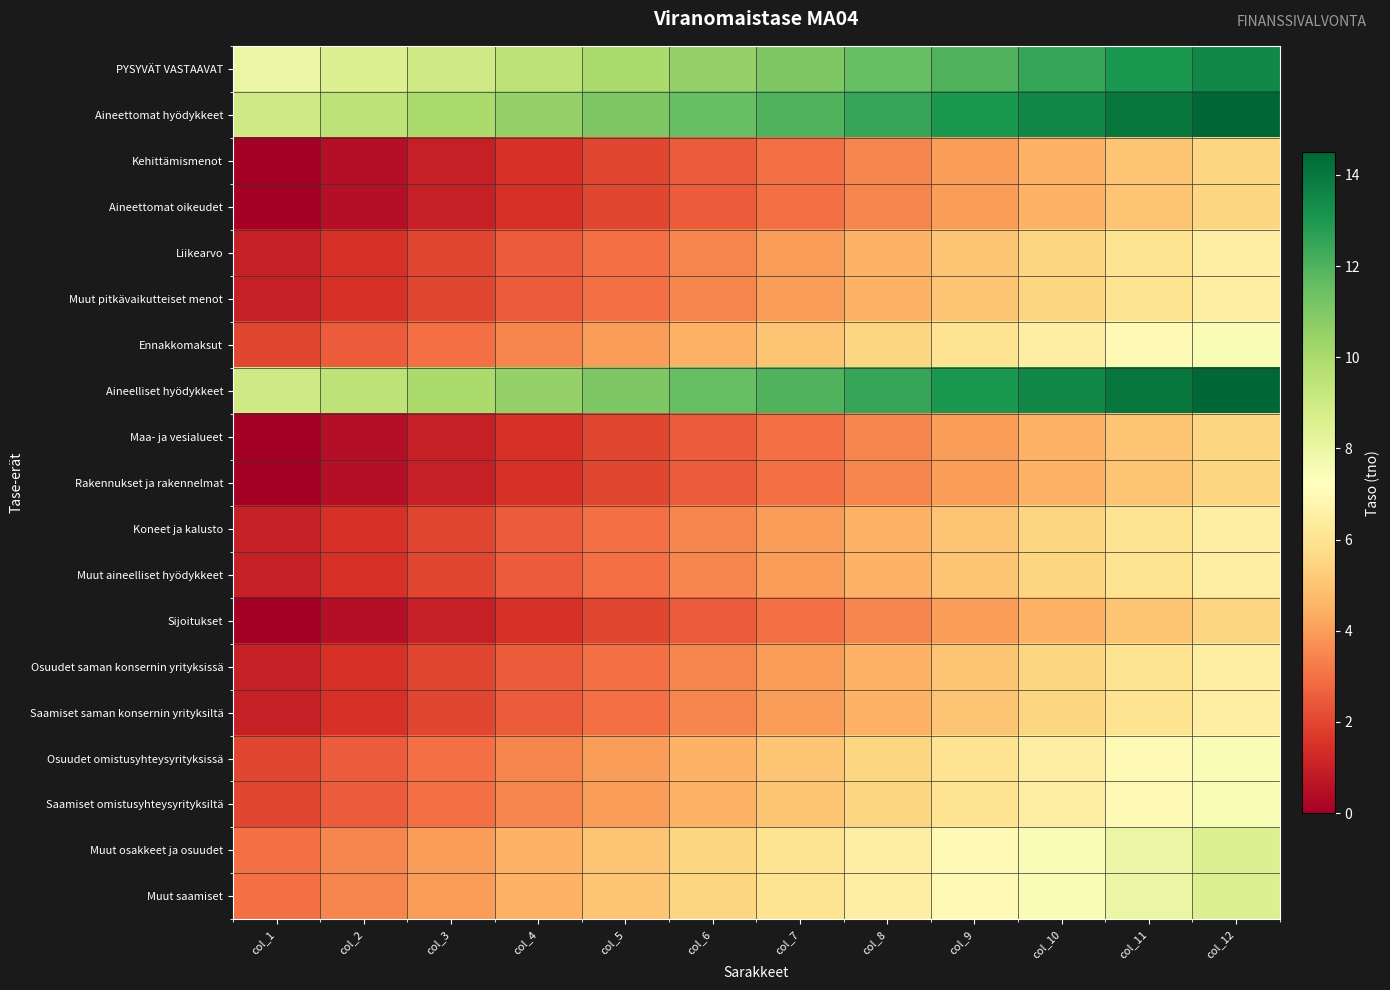

Reading right to left, what are all the values shown in this chart?

PYSYVÄT VASTAAVAT: col_12=13.5	col_11=13.0	col_10=12.5	col_9=12.0	col_8=11.5	col_7=11.0	col_6=10.5	col_5=10.0	col_4=9.5	col_3=9.0	col_2=8.5	col_1=8.0
Aineettomat hyödykkeet: col_12=14.5	col_11=14.0	col_10=13.5	col_9=13.0	col_8=12.5	col_7=12.0	col_6=11.5	col_5=11.0	col_4=10.5	col_3=10.0	col_2=9.5	col_1=9.0
Kehittämismenot: col_12=5.5	col_11=5.0	col_10=4.5	col_9=4.0	col_8=3.5	col_7=3.0	col_6=2.5	col_5=2.0	col_4=1.5	col_3=1.0	col_2=0.5	col_1=0.0
Aineettomat oikeudet: col_12=5.5	col_11=5.0	col_10=4.5	col_9=4.0	col_8=3.5	col_7=3.0	col_6=2.5	col_5=2.0	col_4=1.5	col_3=1.0	col_2=0.5	col_1=0.0
Liikearvo: col_12=6.5	col_11=6.0	col_10=5.5	col_9=5.0	col_8=4.5	col_7=4.0	col_6=3.5	col_5=3.0	col_4=2.5	col_3=2.0	col_2=1.5	col_1=1.0
Muut pitkävaikutteiset menot: col_12=6.5	col_11=6.0	col_10=5.5	col_9=5.0	col_8=4.5	col_7=4.0	col_6=3.5	col_5=3.0	col_4=2.5	col_3=2.0	col_2=1.5	col_1=1.0
Ennakkomaksut: col_12=7.5	col_11=7.0	col_10=6.5	col_9=6.0	col_8=5.5	col_7=5.0	col_6=4.5	col_5=4.0	col_4=3.5	col_3=3.0	col_2=2.5	col_1=2.0
Aineelliset hyödykkeet: col_12=14.5	col_11=14.0	col_10=13.5	col_9=13.0	col_8=12.5	col_7=12.0	col_6=11.5	col_5=11.0	col_4=10.5	col_3=10.0	col_2=9.5	col_1=9.0
Maa- ja vesialueet: col_12=5.5	col_11=5.0	col_10=4.5	col_9=4.0	col_8=3.5	col_7=3.0	col_6=2.5	col_5=2.0	col_4=1.5	col_3=1.0	col_2=0.5	col_1=0.0
Rakennukset ja rakennelmat: col_12=5.5	col_11=5.0	col_10=4.5	col_9=4.0	col_8=3.5	col_7=3.0	col_6=2.5	col_5=2.0	col_4=1.5	col_3=1.0	col_2=0.5	col_1=0.0
Koneet ja kalusto: col_12=6.5	col_11=6.0	col_10=5.5	col_9=5.0	col_8=4.5	col_7=4.0	col_6=3.5	col_5=3.0	col_4=2.5	col_3=2.0	col_2=1.5	col_1=1.0
Muut aineelliset hyödykkeet: col_12=6.5	col_11=6.0	col_10=5.5	col_9=5.0	col_8=4.5	col_7=4.0	col_6=3.5	col_5=3.0	col_4=2.5	col_3=2.0	col_2=1.5	col_1=1.0
Sijoitukset: col_12=5.5	col_11=5.0	col_10=4.5	col_9=4.0	col_8=3.5	col_7=3.0	col_6=2.5	col_5=2.0	col_4=1.5	col_3=1.0	col_2=0.5	col_1=0.0
Osuudet saman konsernin yrityksissä: col_12=6.5	col_11=6.0	col_10=5.5	col_9=5.0	col_8=4.5	col_7=4.0	col_6=3.5	col_5=3.0	col_4=2.5	col_3=2.0	col_2=1.5	col_1=1.0
Saamiset saman konsernin yrityksiltä: col_12=6.5	col_11=6.0	col_10=5.5	col_9=5.0	col_8=4.5	col_7=4.0	col_6=3.5	col_5=3.0	col_4=2.5	col_3=2.0	col_2=1.5	col_1=1.0
Osuudet omistusyhteysyrityksissä: col_12=7.5	col_11=7.0	col_10=6.5	col_9=6.0	col_8=5.5	col_7=5.0	col_6=4.5	col_5=4.0	col_4=3.5	col_3=3.0	col_2=2.5	col_1=2.0
Saamiset omistusyhteysyrityksiltä: col_12=7.5	col_11=7.0	col_10=6.5	col_9=6.0	col_8=5.5	col_7=5.0	col_6=4.5	col_5=4.0	col_4=3.5	col_3=3.0	col_2=2.5	col_1=2.0
Muut osakkeet ja osuudet: col_12=8.5	col_11=8.0	col_10=7.5	col_9=7.0	col_8=6.5	col_7=6.0	col_6=5.5	col_5=5.0	col_4=4.5	col_3=4.0	col_2=3.5	col_1=3.0
Muut saamiset: col_12=8.5	col_11=8.0	col_10=7.5	col_9=7.0	col_8=6.5	col_7=6.0	col_6=5.5	col_5=5.0	col_4=4.5	col_3=4.0	col_2=3.5	col_1=3.0